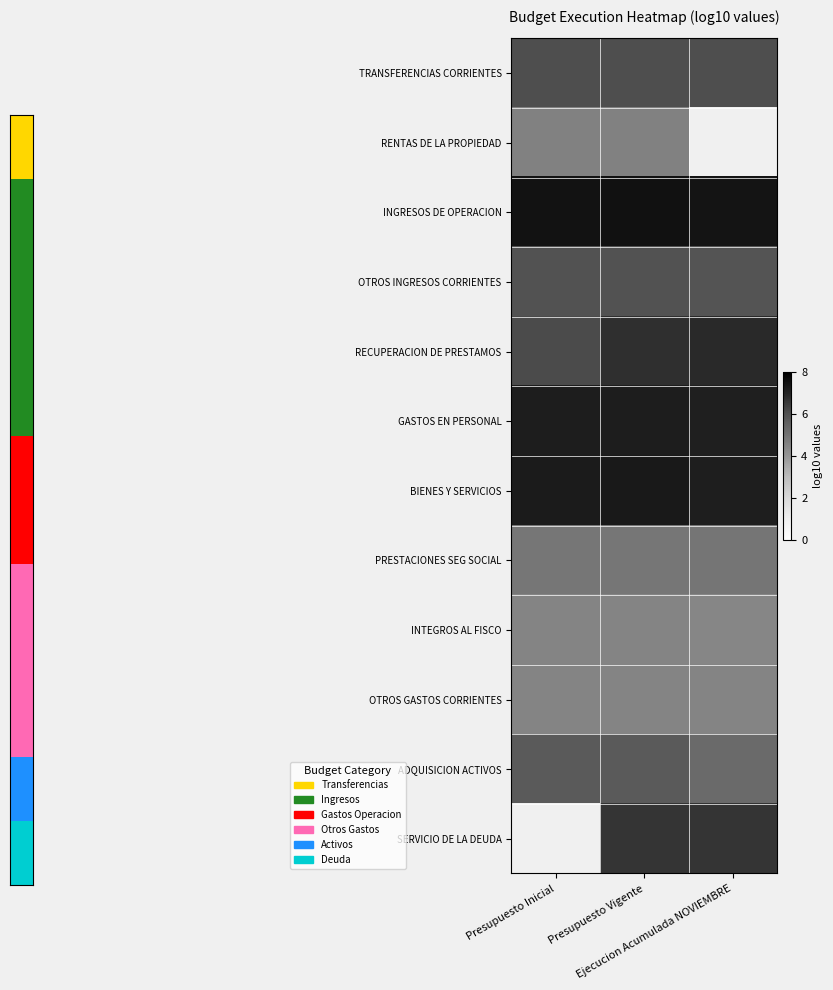

What is the average value of the GASTOS EN PERSONAL series?

7.2